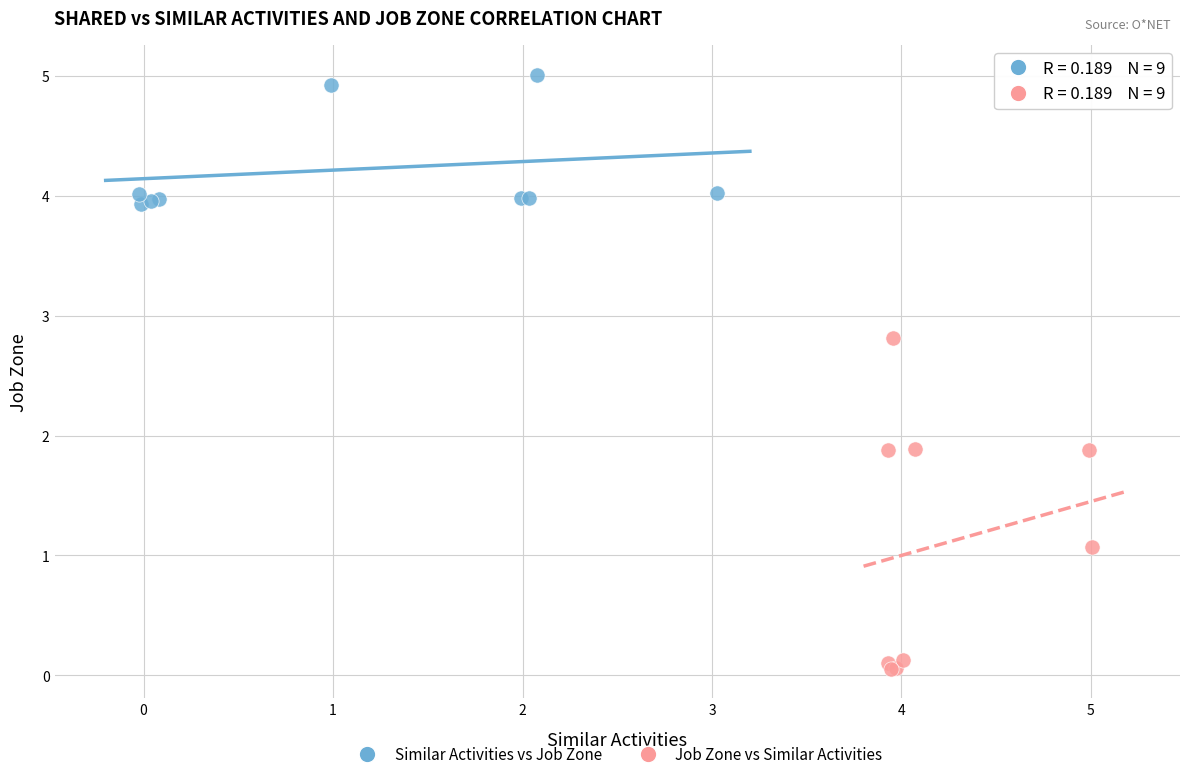

Which series has the largest Y range (max minus min)?

Job Zone vs Similar Activities